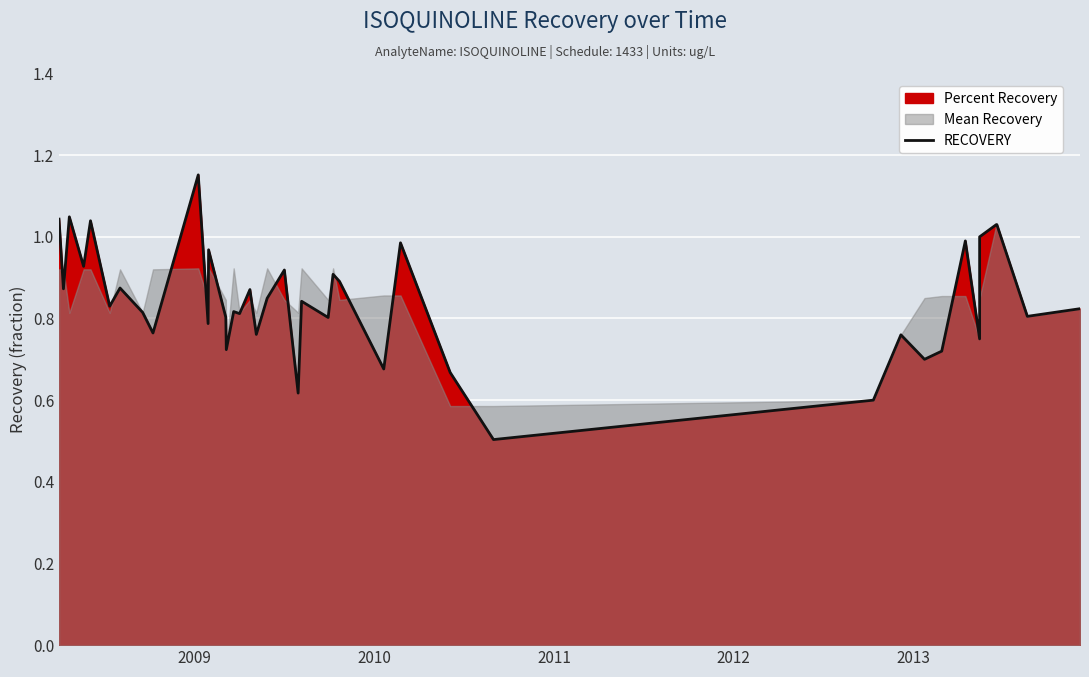

True or false: the data shows 1.3 at 6.

False